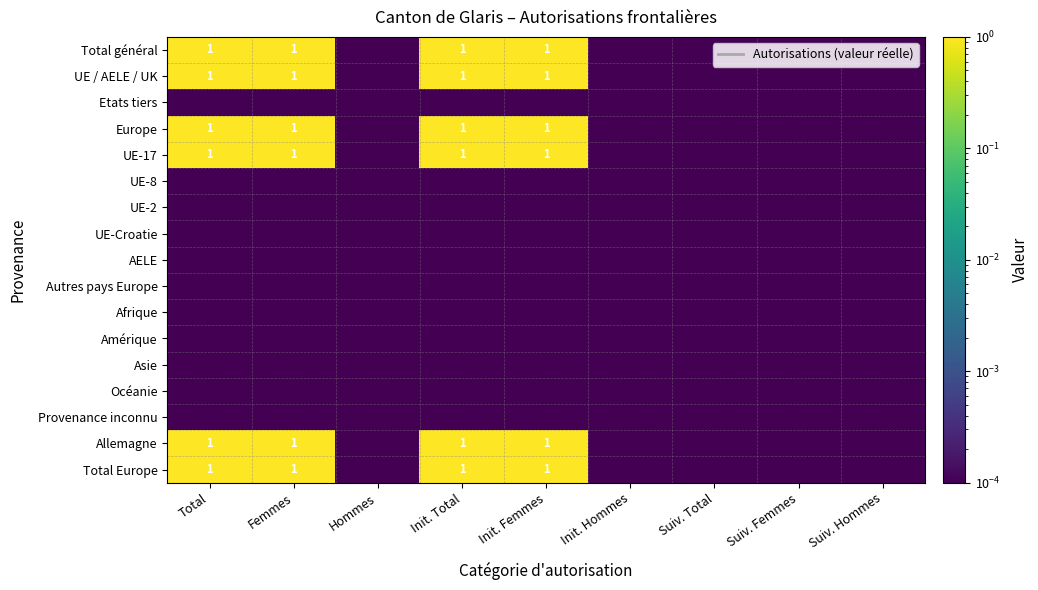

What is the greatest value displayed?

1.0